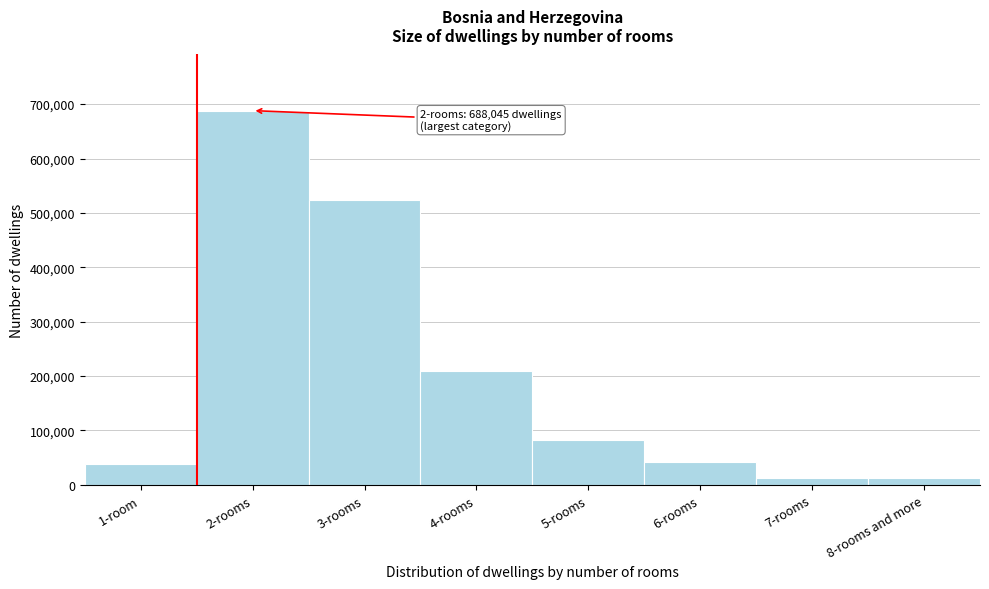

Which category has the highest value across all series?

2-rooms